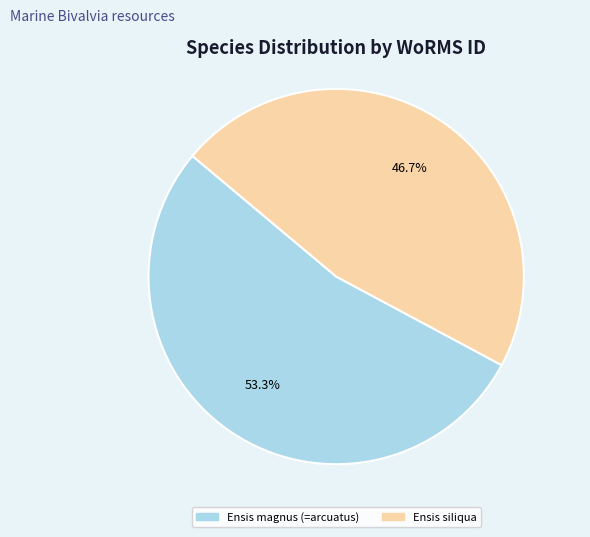

Which slice is the largest?

Ensis magnus (=arcuatus)